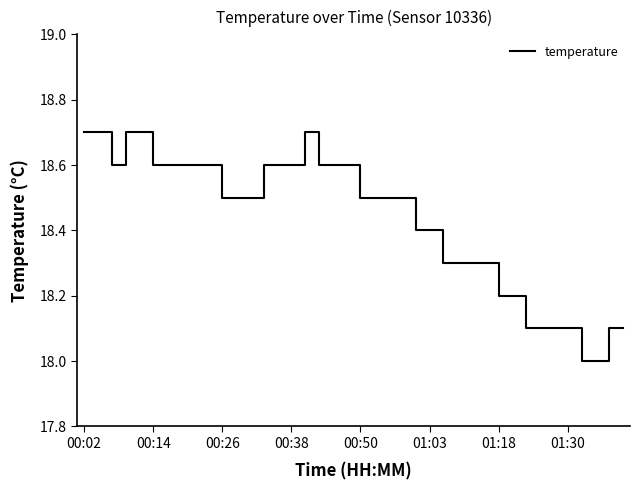

What is the minimum value shown in the chart?

18.0